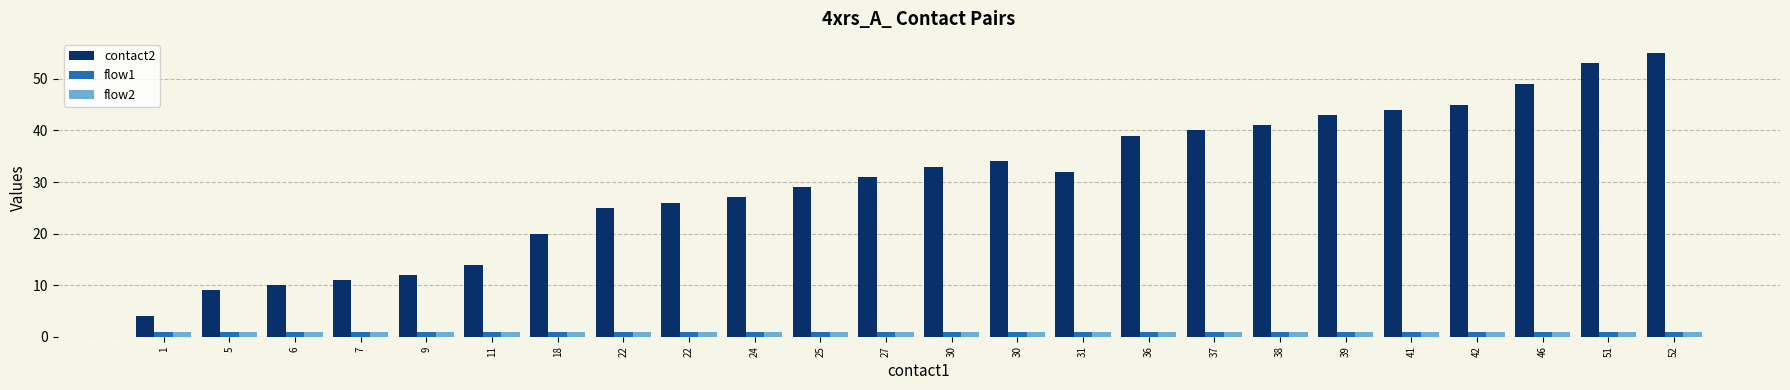

Does the chart contain any negative values?

No